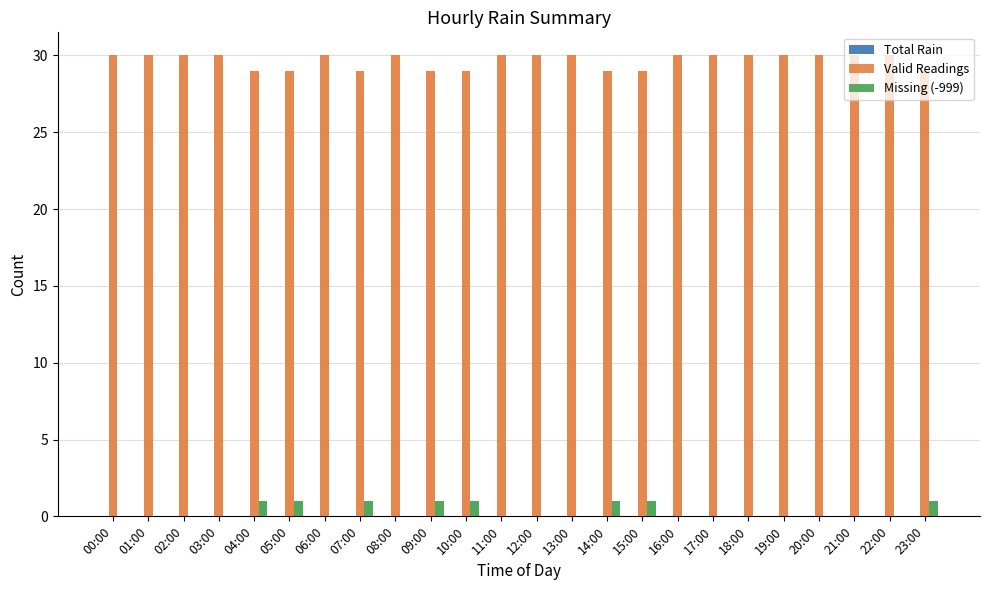

What is the label of the 10th bar from the left?

09:00